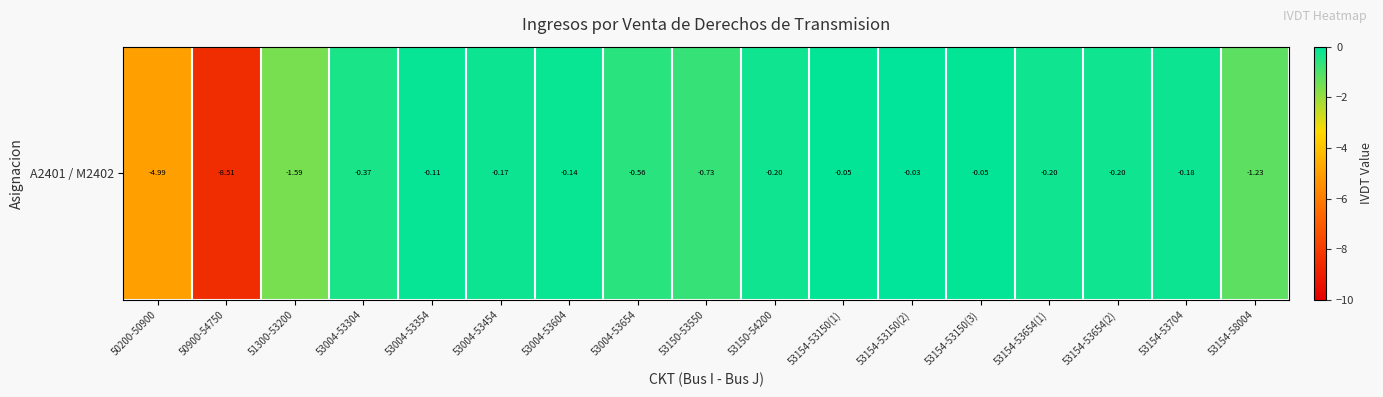

What is the difference between the values at 53154-53150(2) and 50900-54750?

8.5